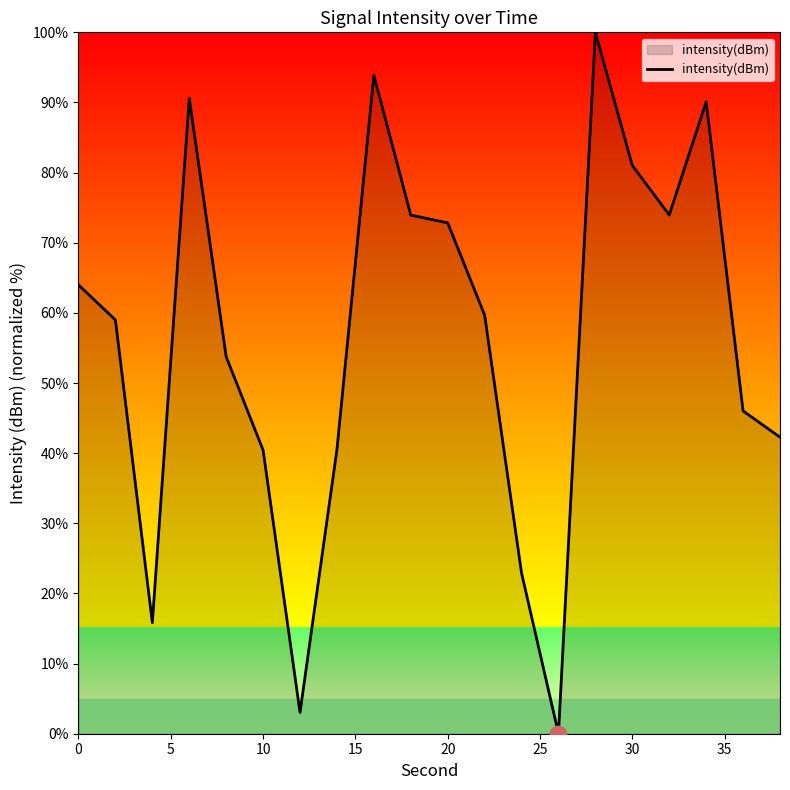

What is the sum of all values?

1123.7